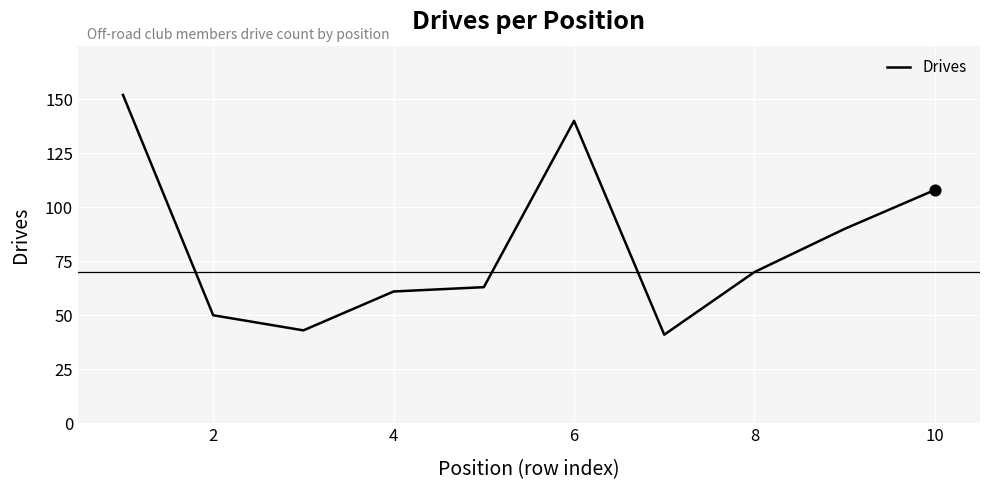

What is the greatest value displayed?

152